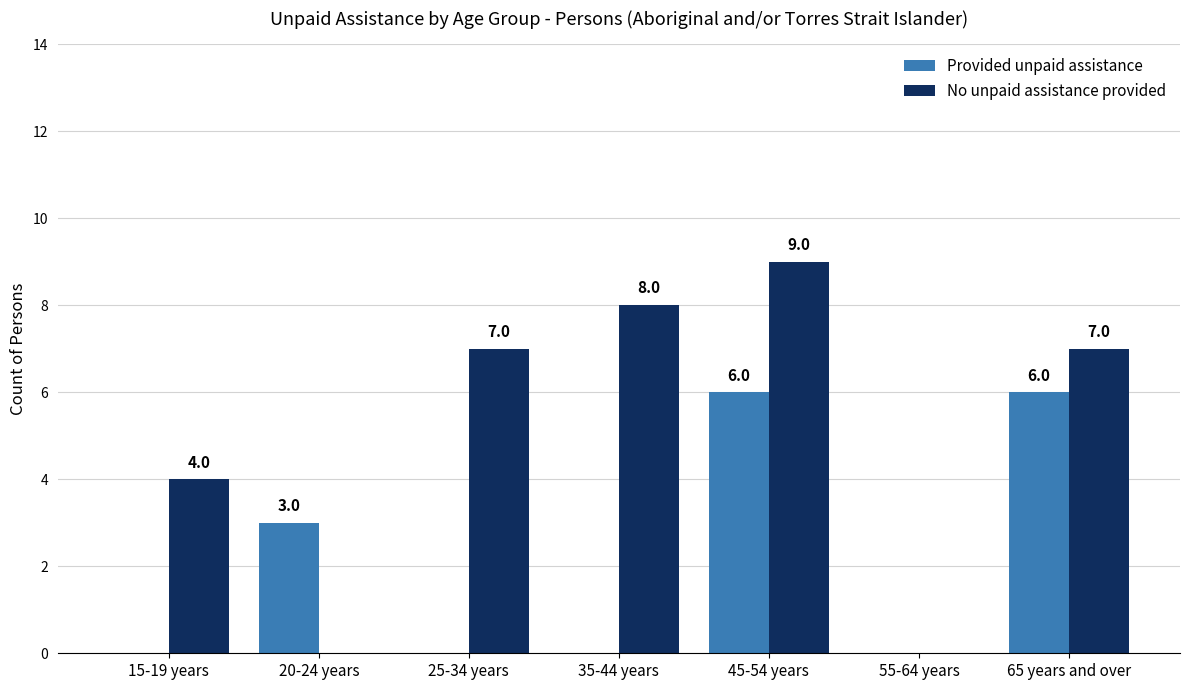

Reading left to right, what are all the values shown in this chart?

Provided unpaid assistance: 0	3	0	0	6	0	6
No unpaid assistance provided: 4	0	7	8	9	0	7